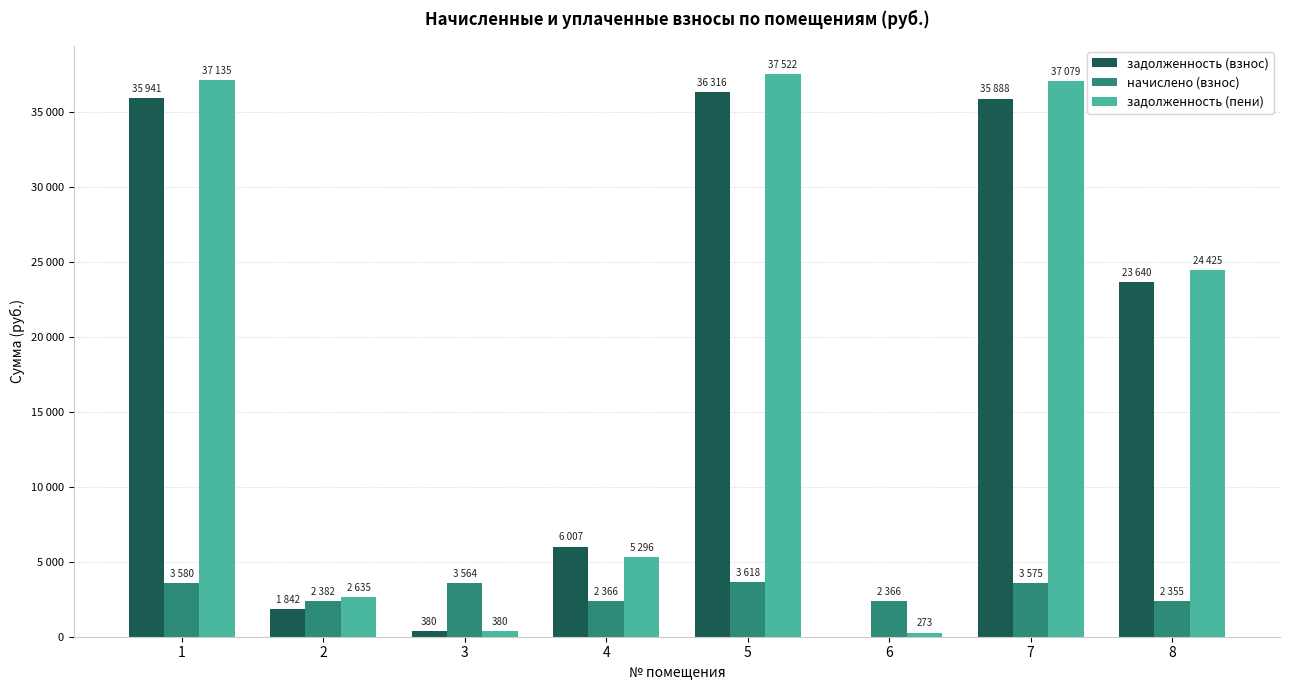

What are all the series names shown in the legend?

задолженность (взнос), начислено (взнос), задолженность (пени)